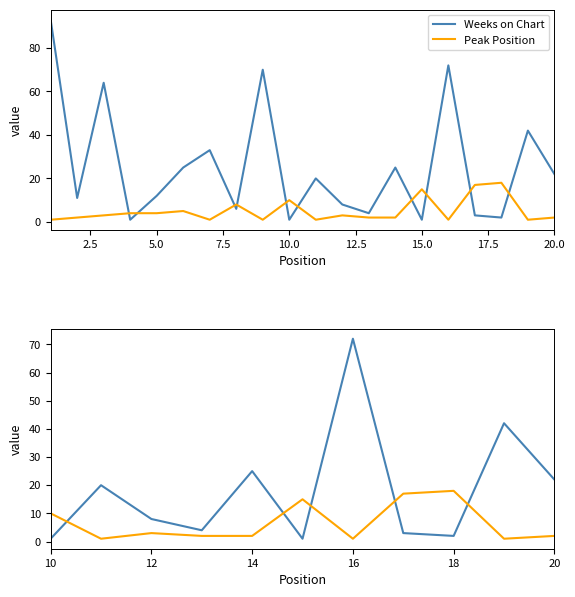

What is the value of the Weeks on Chart point at the 10th from the left?

42